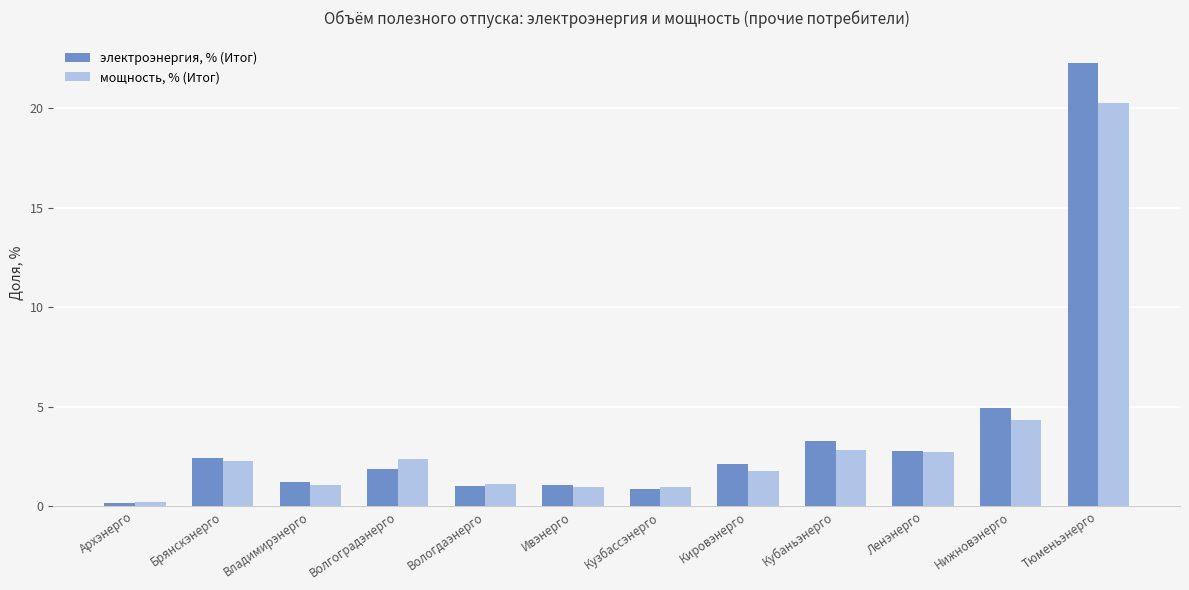

Which label corresponds to the smallest value in the chart?

Архэнерго